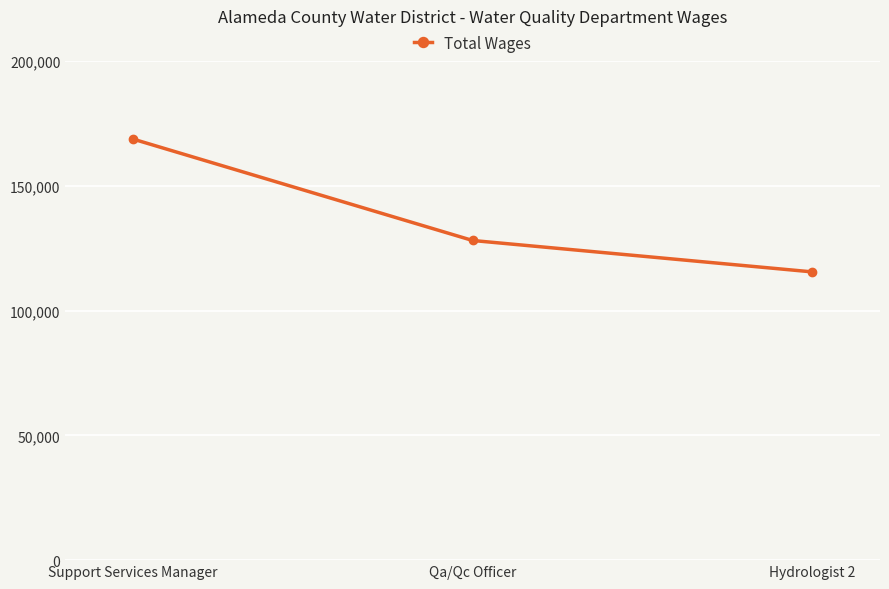

Between Qa/Qc Officer and Hydrologist 2, which is larger?

Qa/Qc Officer